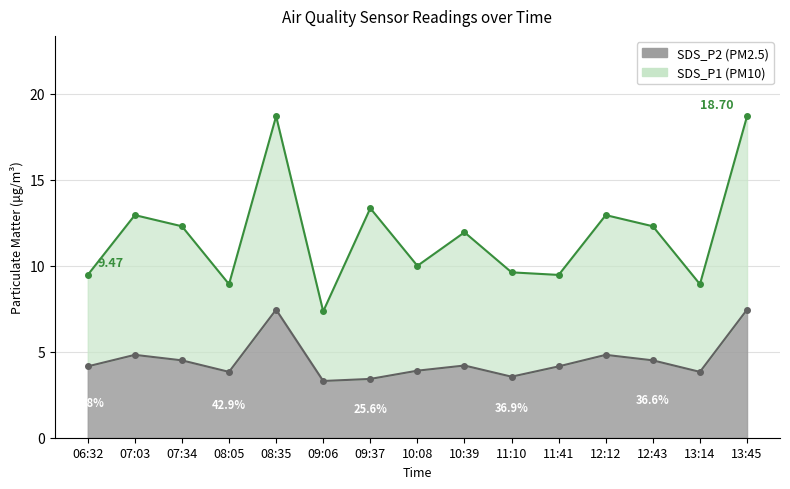

What is the value of the 5th point from the left?

7.5